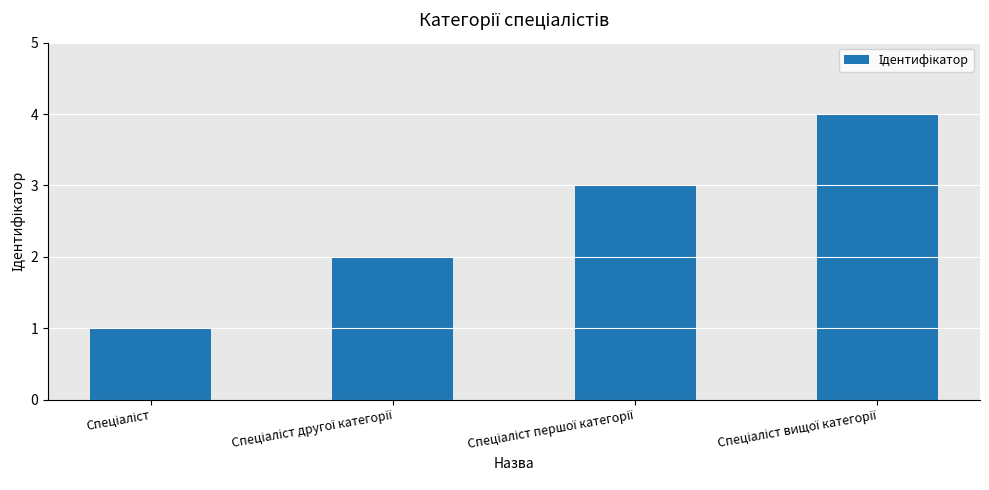

Count the number of categories in the chart.

4